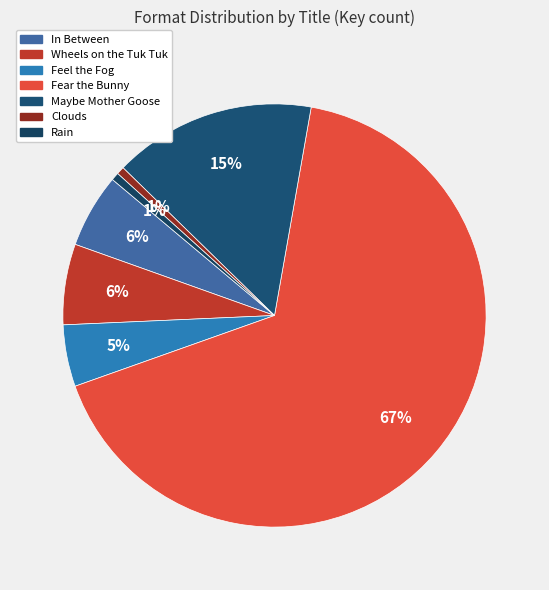

What is the ratio of the value at Rain to the value at Feel the Fog?

0.1